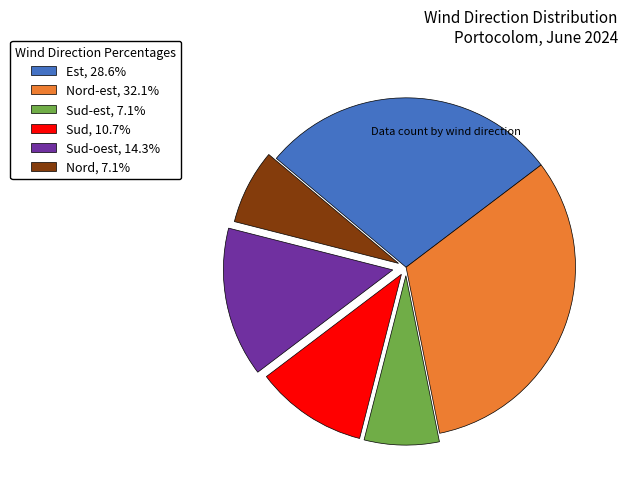

Is there any slice that represents more than half of the pie?

No